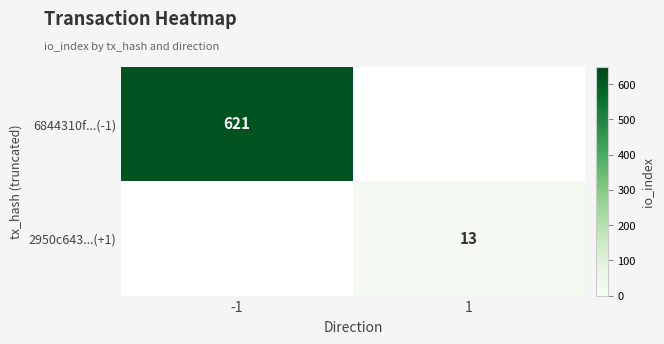

The value of 2950c643...(+1) at 1 is 19. True or false?

False